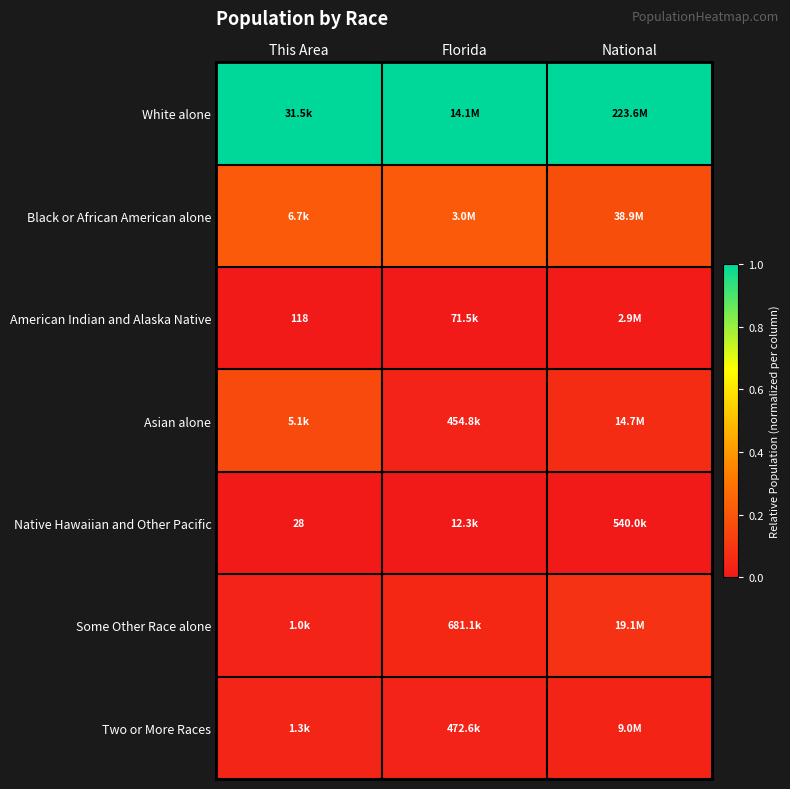

List the series in order of their peak value, lowest first.

Native Hawaiian and Other Pacific, American Indian and Alaska Native, Two or More Races, Some Other Race alone, Asian alone, Black or African American alone, White alone